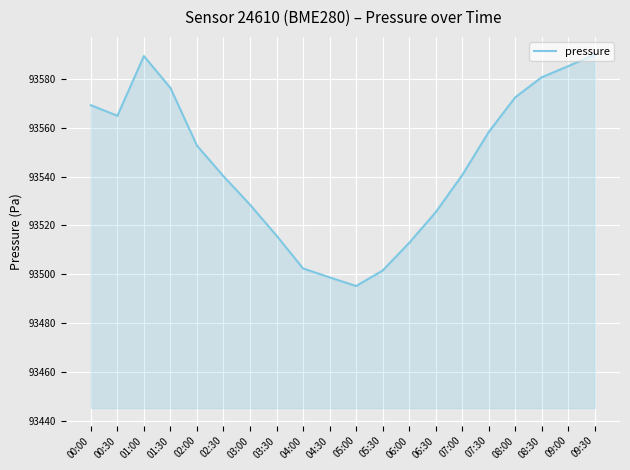

What is the sum of all values?

1870899.6